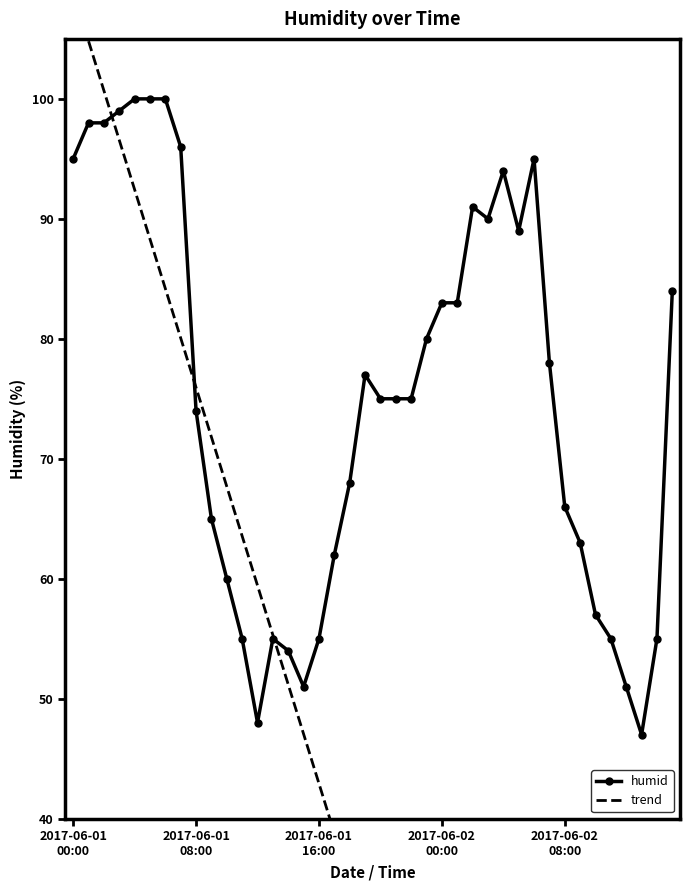

What is the value of the 40th point from the left?

84